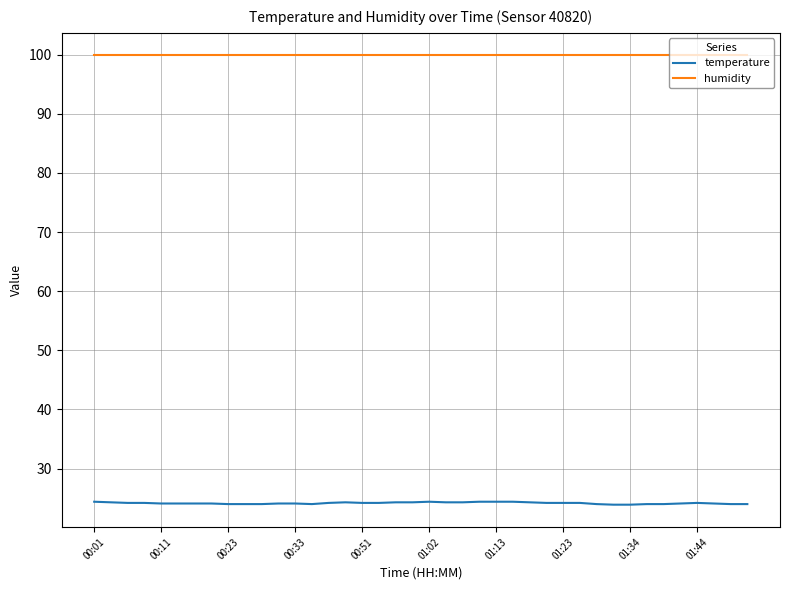

Which series has the largest range (max minus min)?

temperature